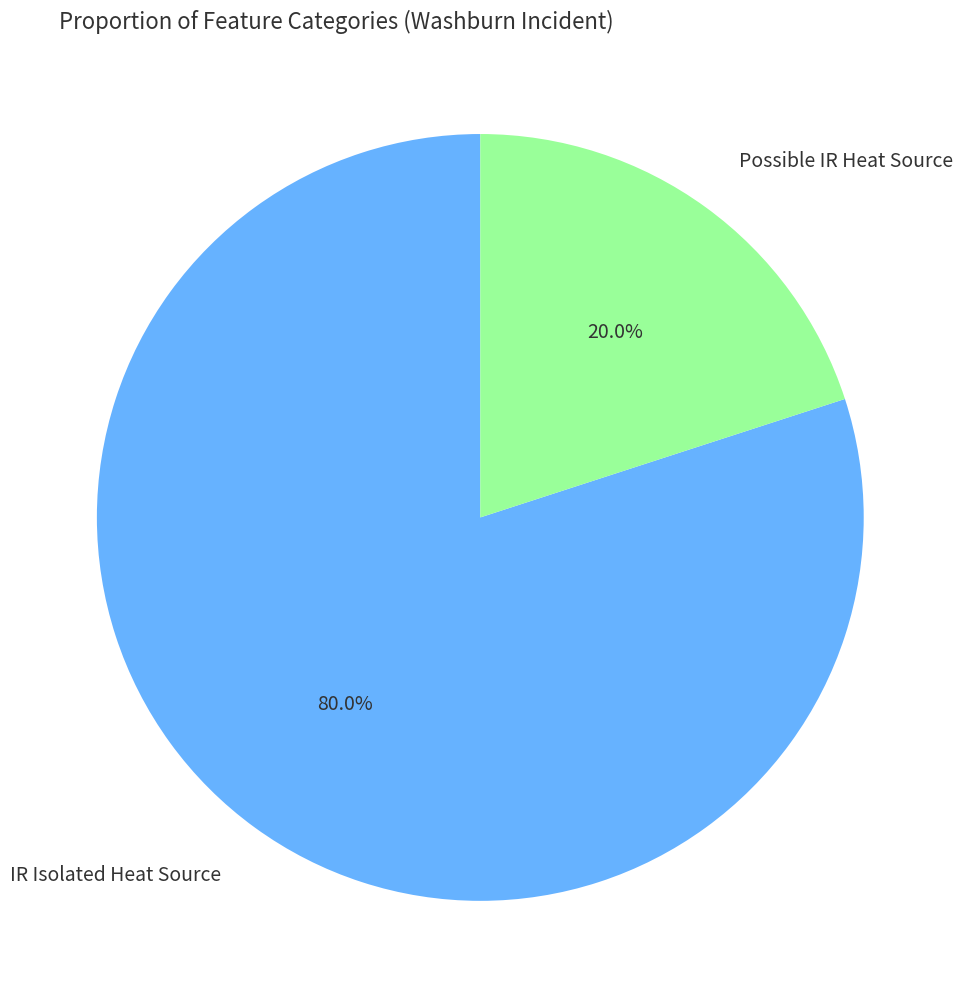

Rank the categories by value from highest to lowest.

IR Isolated Heat Source, Possible IR Heat Source